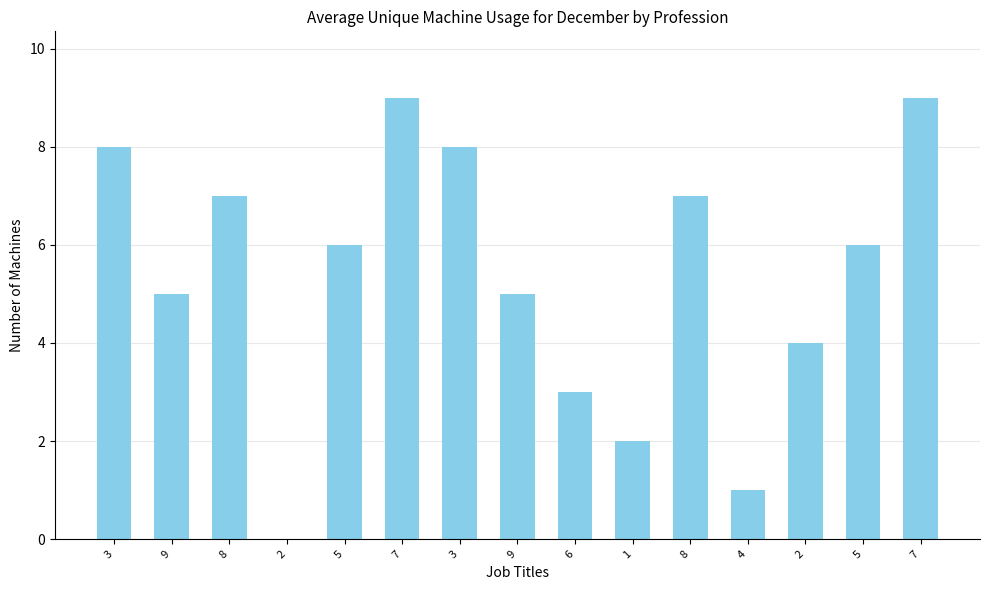

Where does the data first go above 6?

3